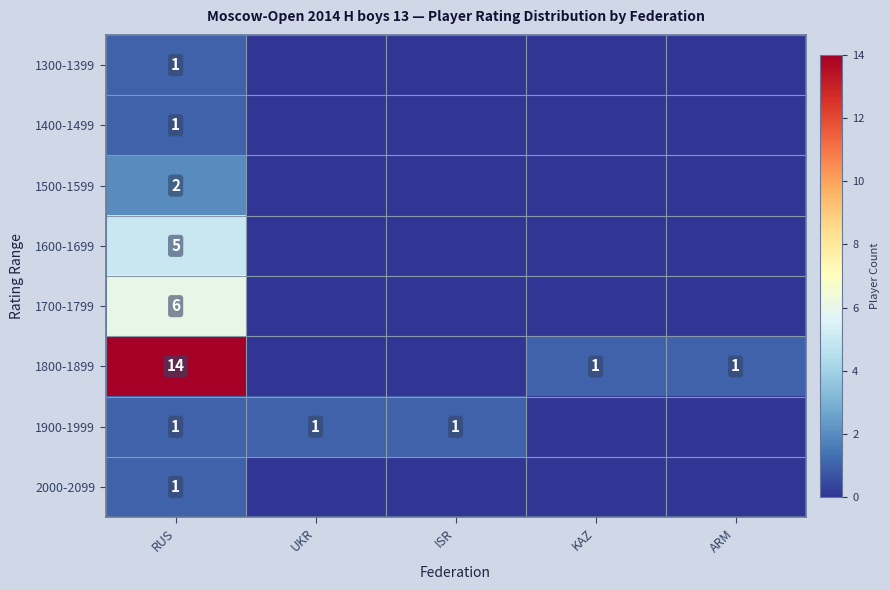

True or false: 2000-2099 has a value of 1 at RUS.

True